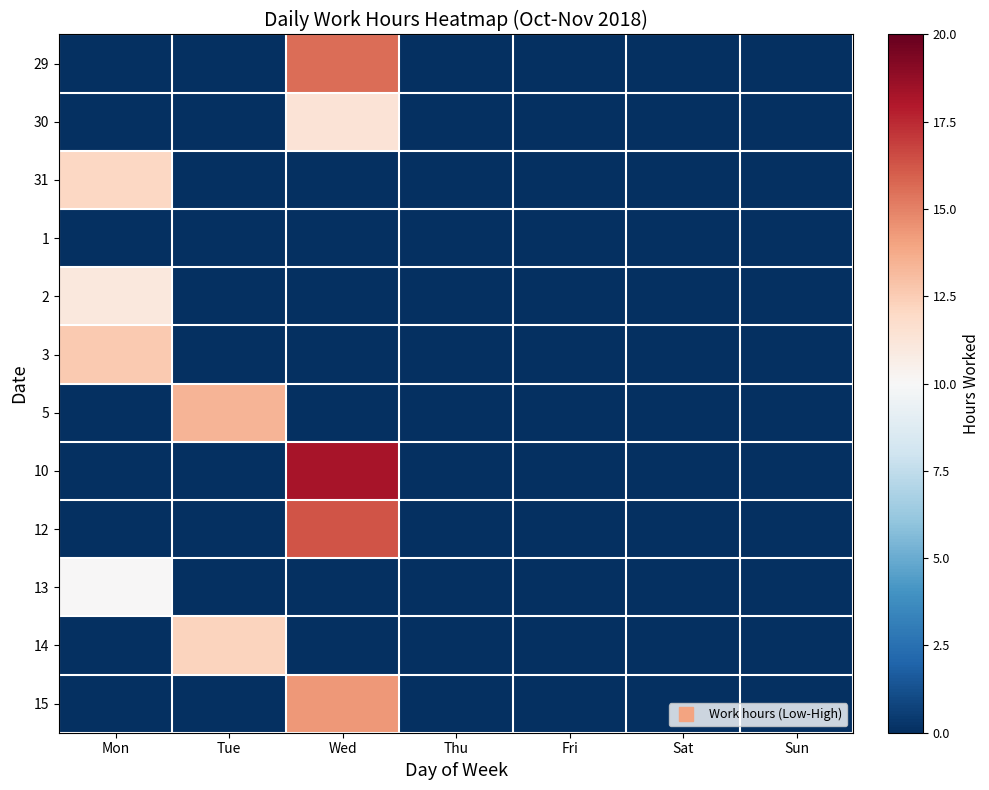

How many series are shown in this chart?

12